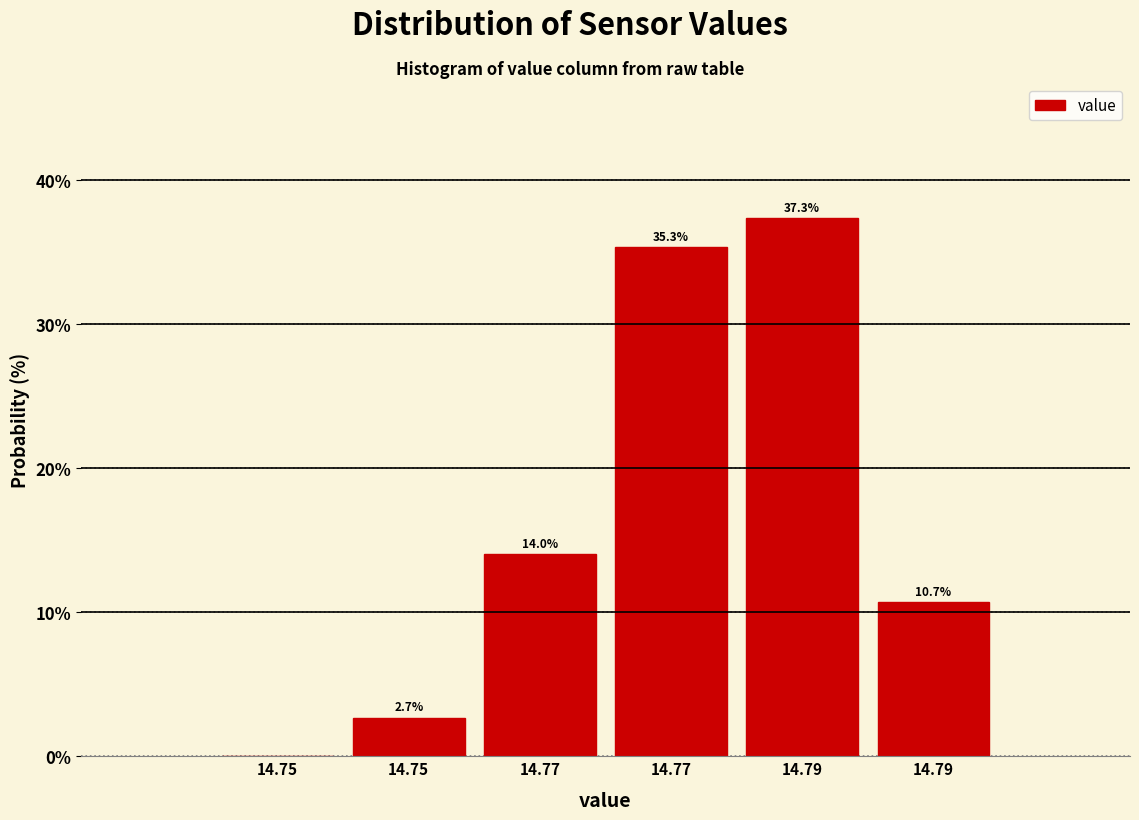

How many series are shown in this chart?

1